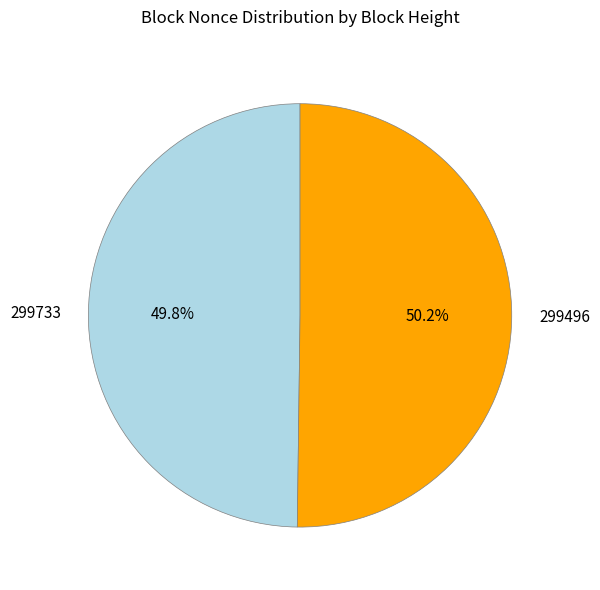

To the nearest percent, what is the difference between the 299733 and 299496 slice percentages?

0%